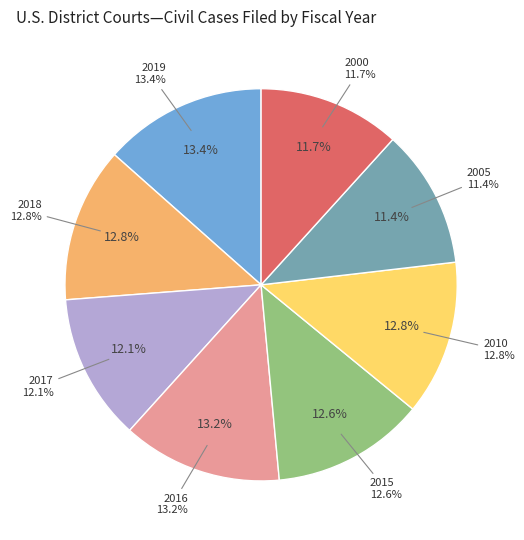

The 2000 slice represents 3% of the pie. True or false?

False